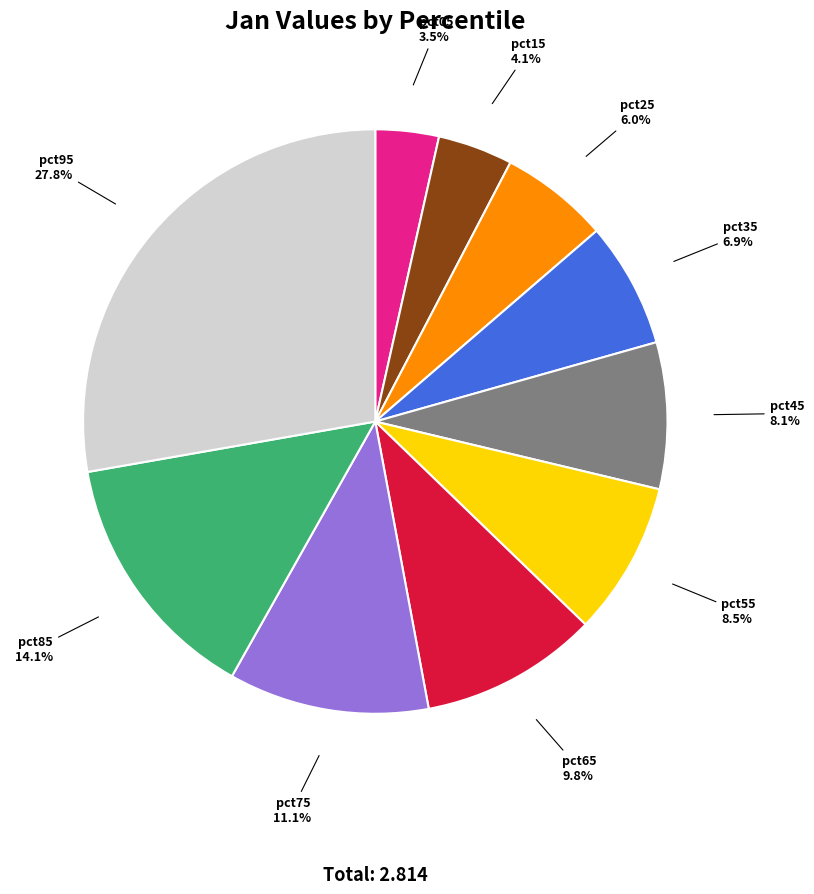

What percentage is NOT represented by pct45?

91.9%